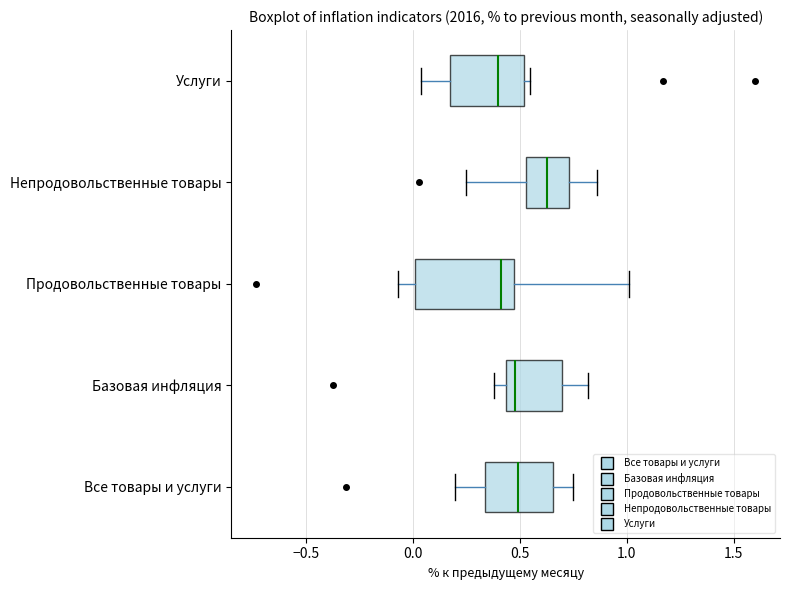

Which box has the furthest to the right median line?

Непродовольственные товары